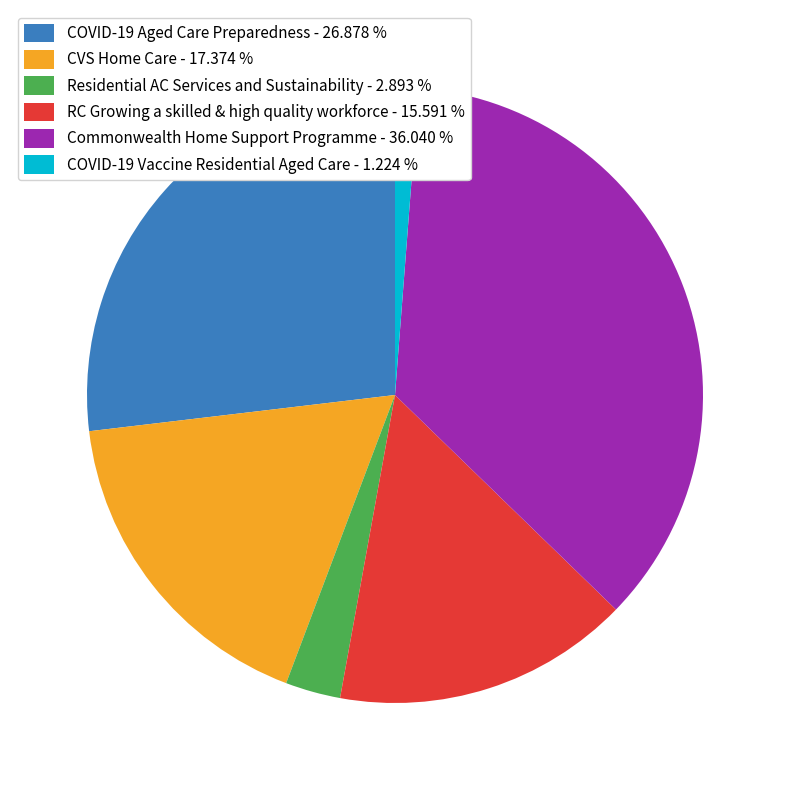

Do Commonwealth Home Support Programme and RC Growing a skilled & high quality workforce together represent more than half of the pie?

Yes